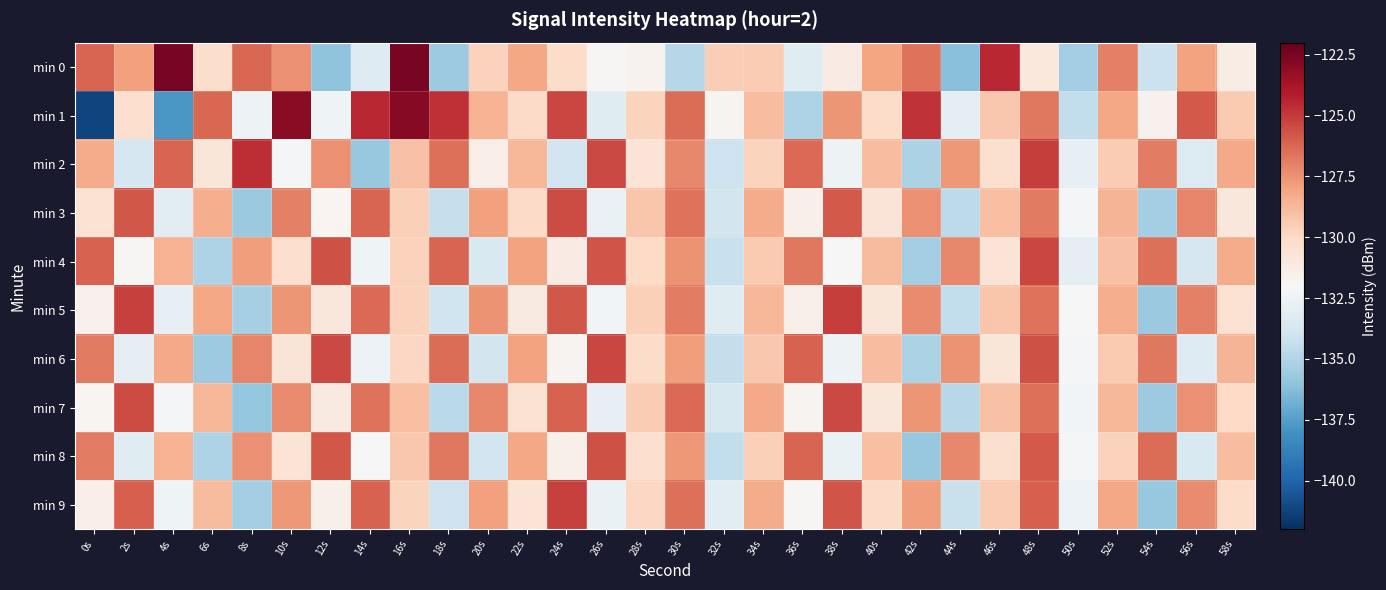

Which series has the widest spread of values?

min 1